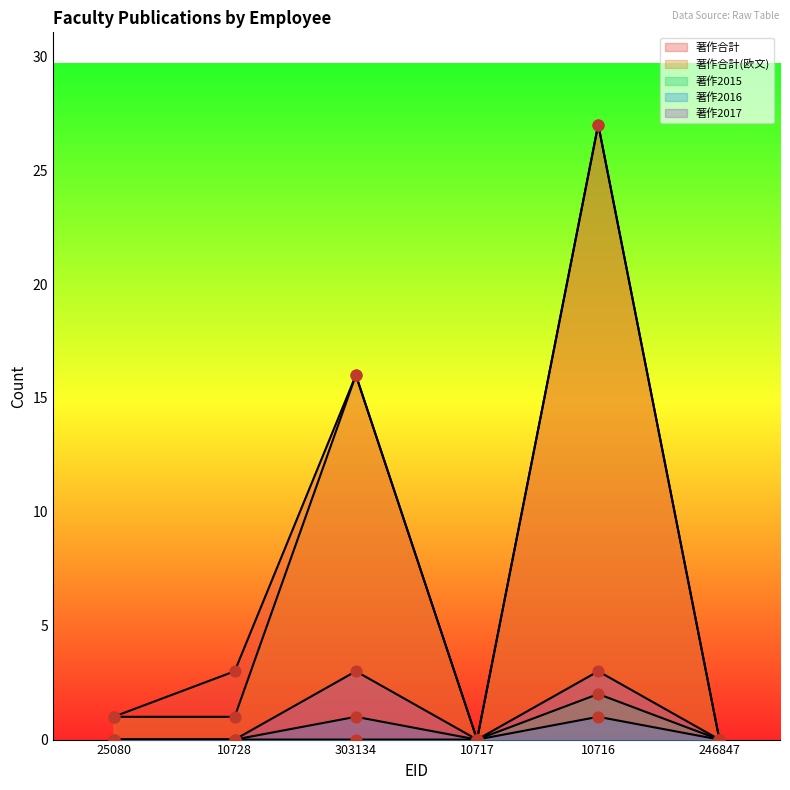

What is the total value across all series at 10716?

60